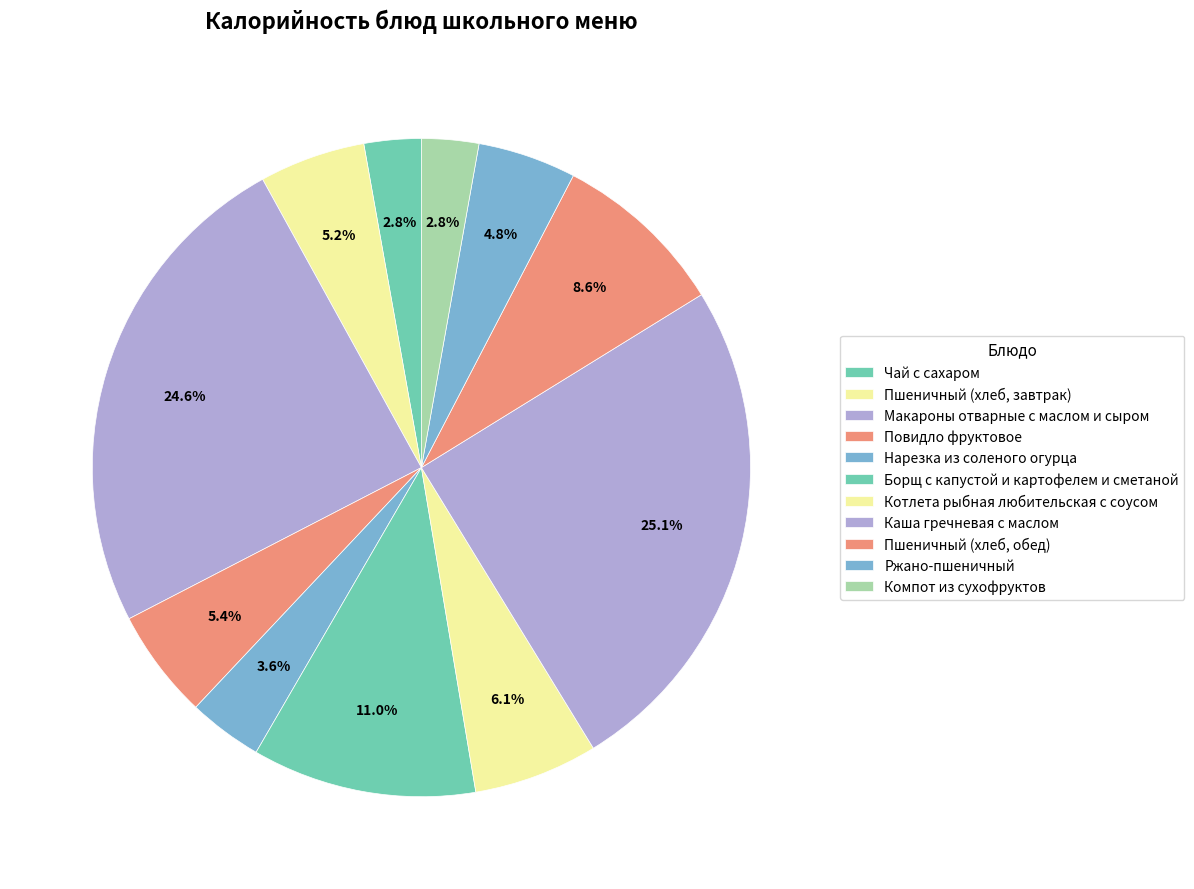

Is it true that Котлета рыбная любительская с соусом is 6% of the pie?

True